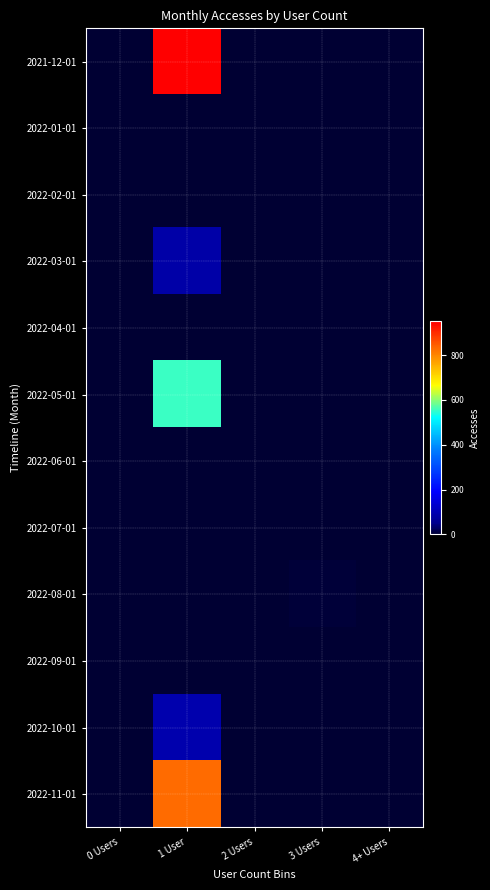

Reading left to right, what are all the values shown in this chart?

2021-12-01: 0 Users=0	1 User=950	2 Users=0	3 Users=0	4+ Users=0
2022-01-01: 0 Users=0	1 User=0	2 Users=0	3 Users=0	4+ Users=0
2022-02-01: 0 Users=0	1 User=0	2 Users=0	3 Users=0	4+ Users=0
2022-03-01: 0 Users=0	1 User=84	2 Users=0	3 Users=0	4+ Users=0
2022-04-01: 0 Users=0	1 User=0	2 Users=0	3 Users=0	4+ Users=0
2022-05-01: 0 Users=0	1 User=553	2 Users=0	3 Users=0	4+ Users=0
2022-06-01: 0 Users=0	1 User=0	2 Users=0	3 Users=0	4+ Users=0
2022-07-01: 0 Users=0	1 User=0	2 Users=0	3 Users=0	4+ Users=0
2022-08-01: 0 Users=0	1 User=0	2 Users=0	3 Users=5	4+ Users=0
2022-09-01: 0 Users=0	1 User=0	2 Users=0	3 Users=0	4+ Users=0
2022-10-01: 0 Users=0	1 User=92	2 Users=0	3 Users=0	4+ Users=0
2022-11-01: 0 Users=0	1 User=829	2 Users=0	3 Users=0	4+ Users=0